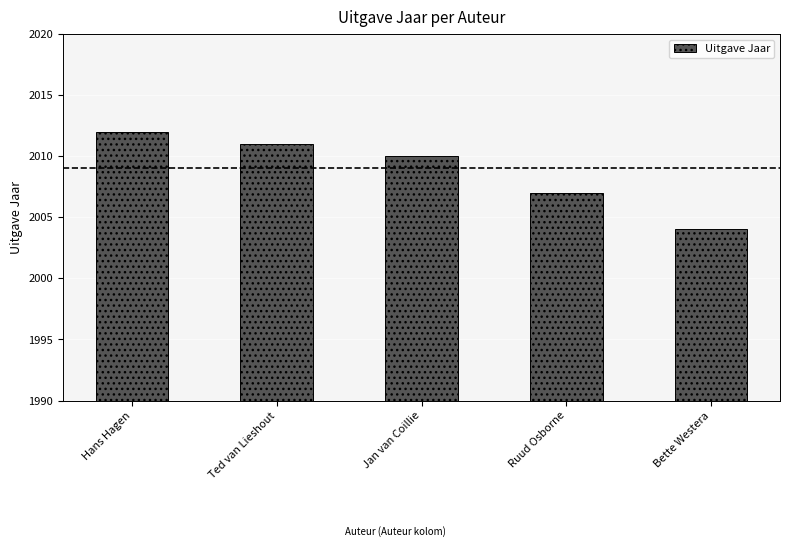

List the labels in order of value, smallest first.

Bette Westera, Ruud Osborne, Jan van Coillie, Ted van Lieshout, Hans Hagen